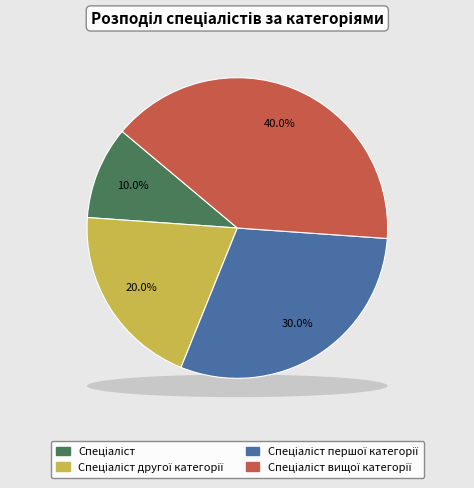

What is the largest slice in the pie chart?

Спеціаліст вищої категорії